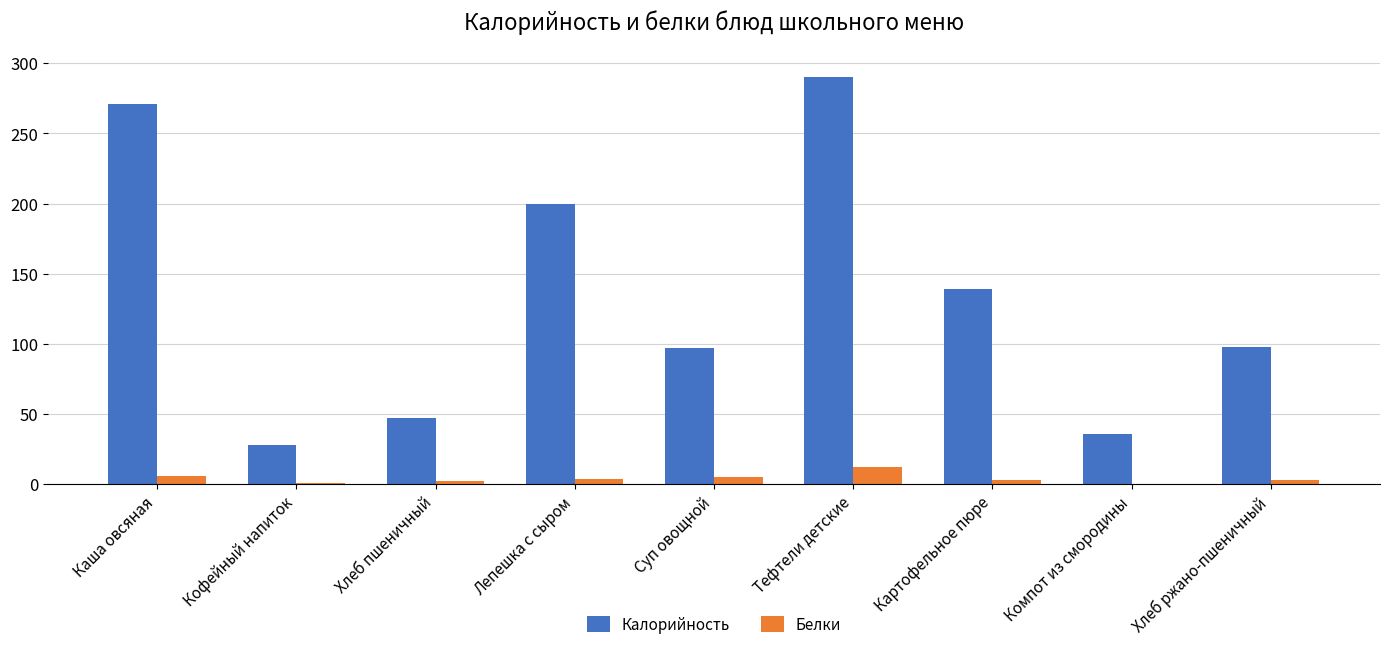

What is the sum of the Белки values at Картофельное пюре and Хлеб пшеничный?

5.0